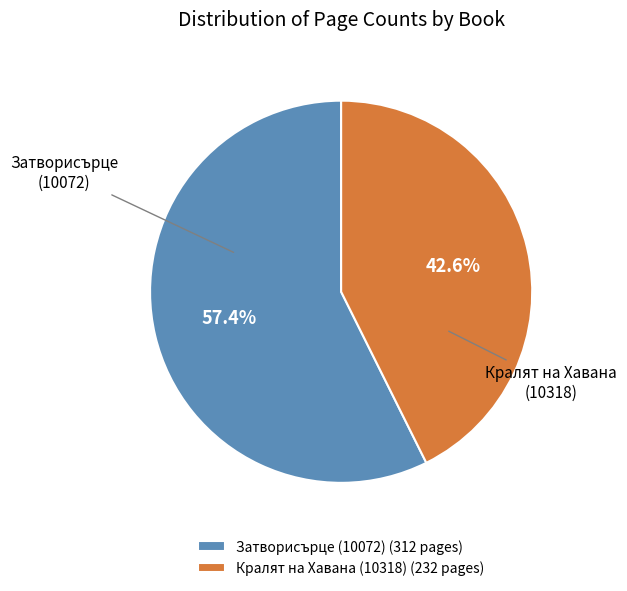

What is the ratio of the value at Кралят на Хавана (10318) to the value at Затворисърце (10072)?

0.7